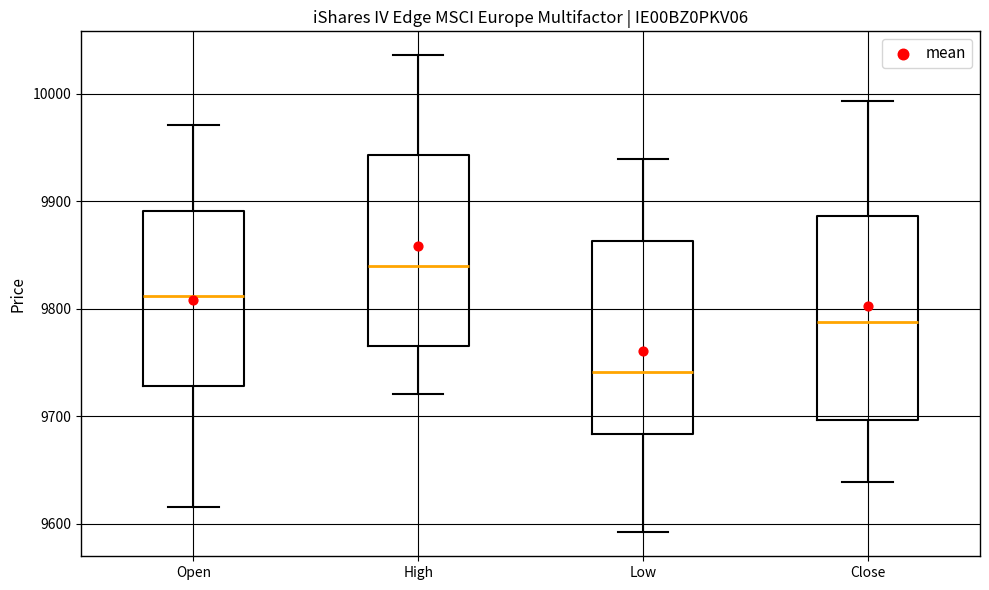

Which box is the tallest, from its lower edge to its upper edge?

Close